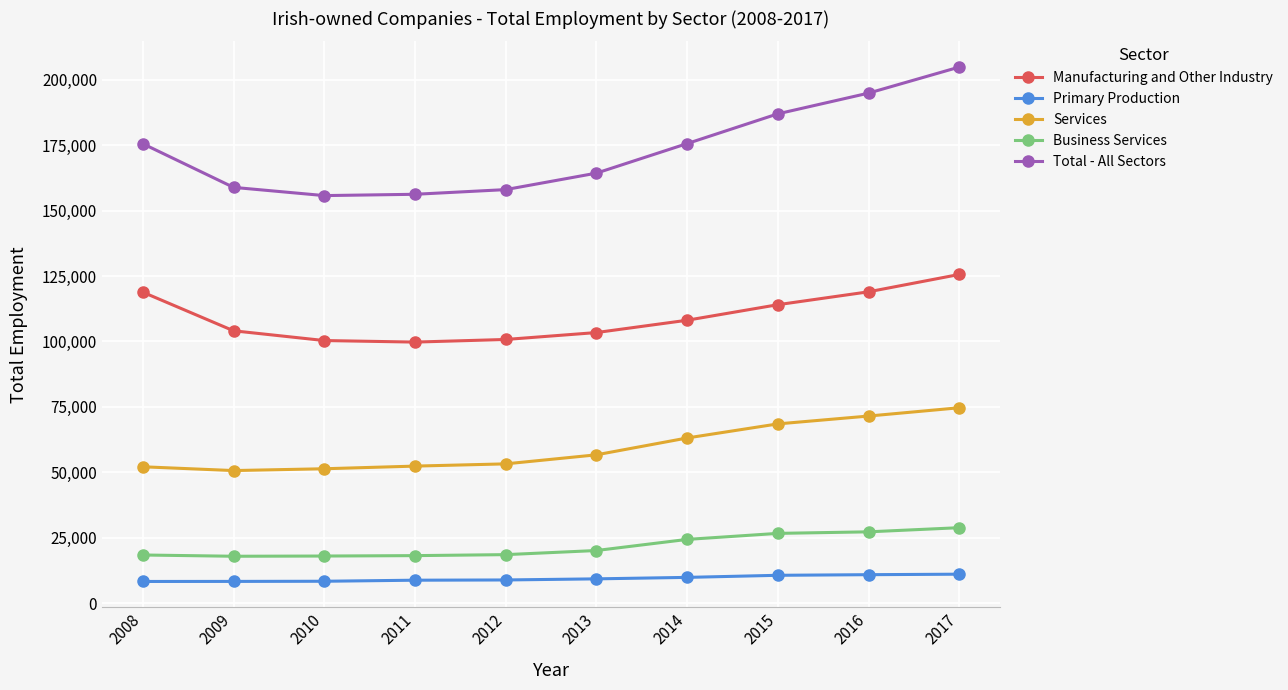

Count the number of categories in the chart.

10